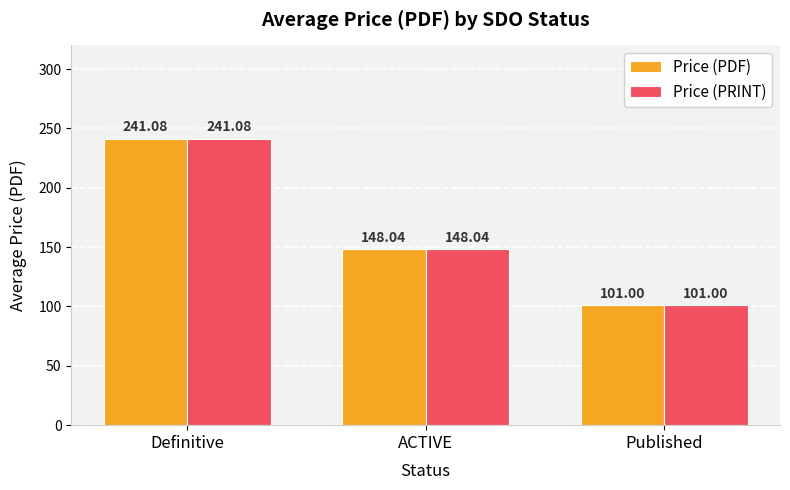

Is it true that Price (PDF) equals 111.4 at Definitive?

False